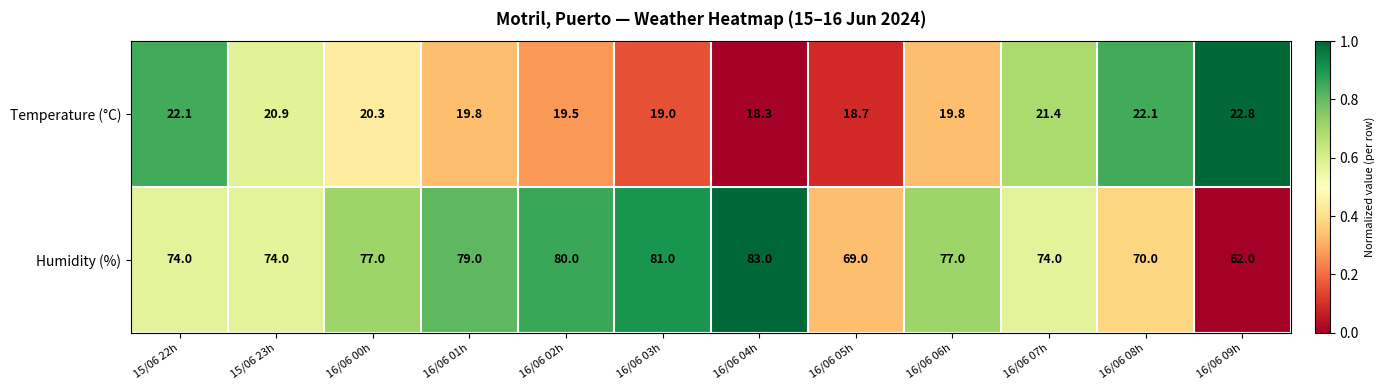

List the series in order of their peak value, lowest first.

Temperature (°C), Humidity (%)